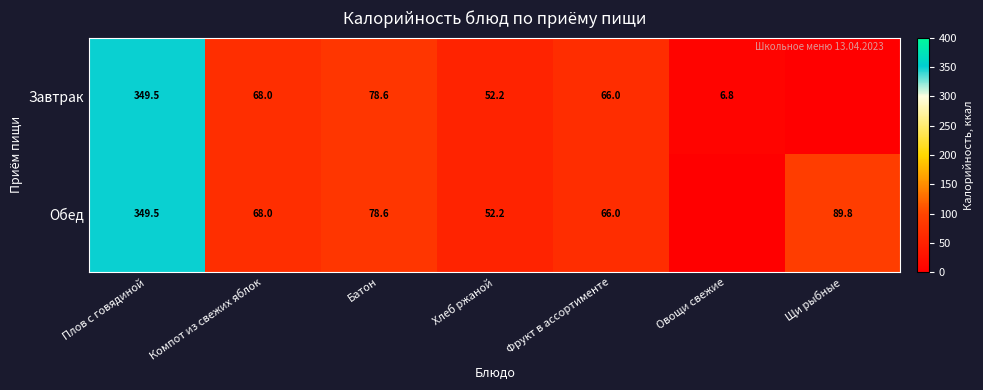

What is the difference between the Обед values at Хлеб ржаной and Компот из свежих яблок?

15.8